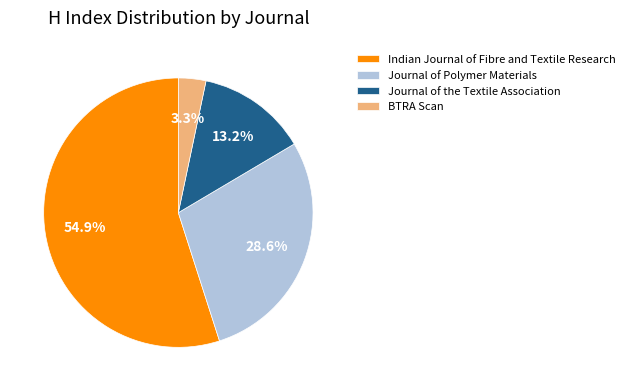

Do Journal of the Textile Association and BTRA Scan together represent more than half of the pie?

No